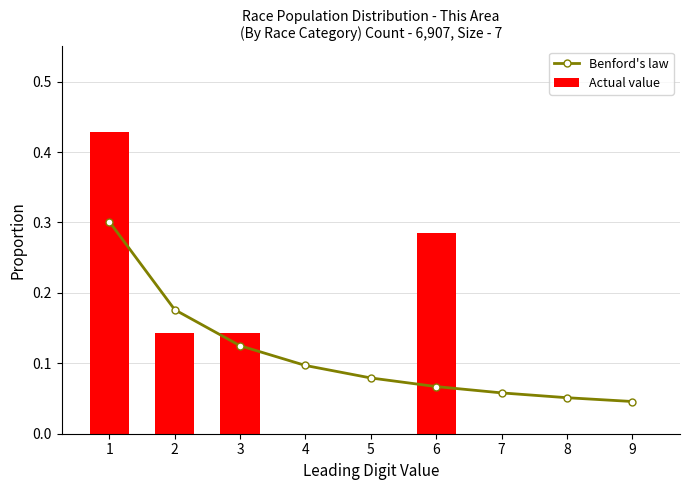

Where is Benford's law nearest to the value 0?

9